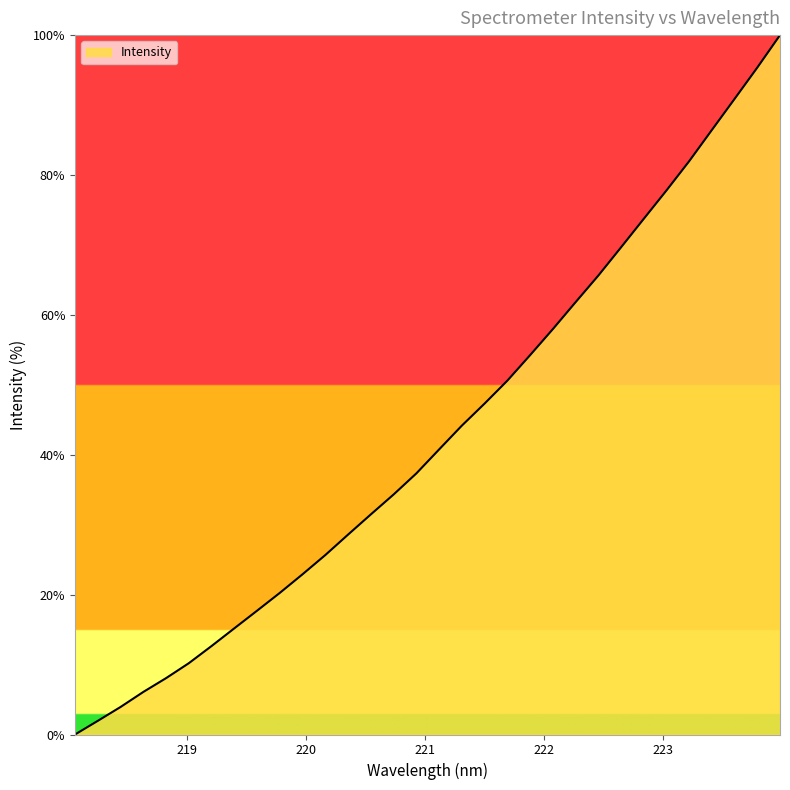

True or false: there are more than 1 points higher than both neighbors.

False